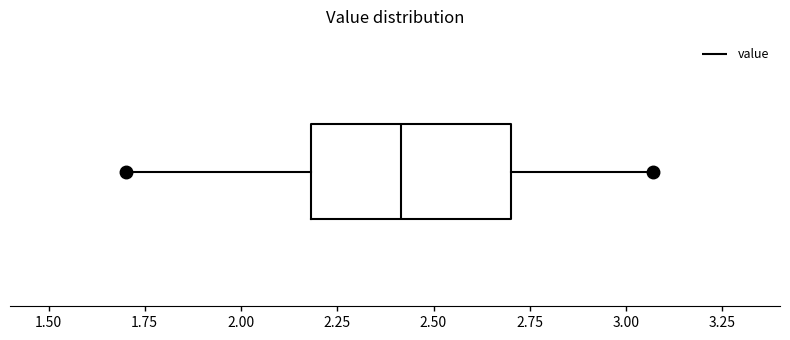

Where does the median line of the box sit on the x-axis? The values are not printed on the chart, so give them approximately, as read against the axis.

2.40